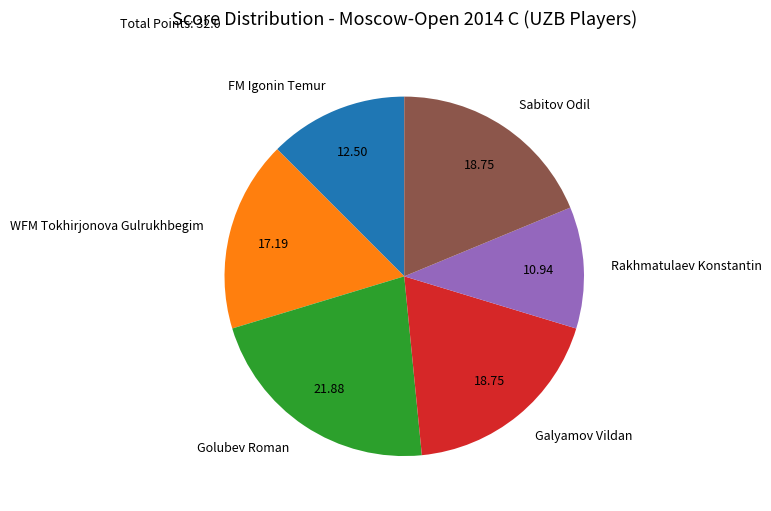

Approximately how many times larger is the value at Galyamov Vildan compared to FM Igonin Temur?

1.5